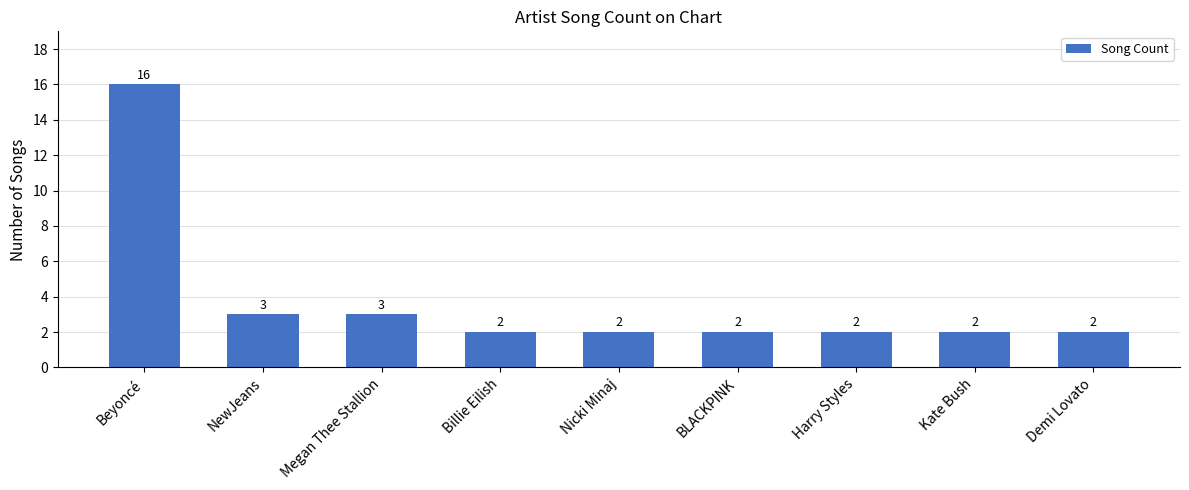

What is the value of the 6th bar from the left?

2